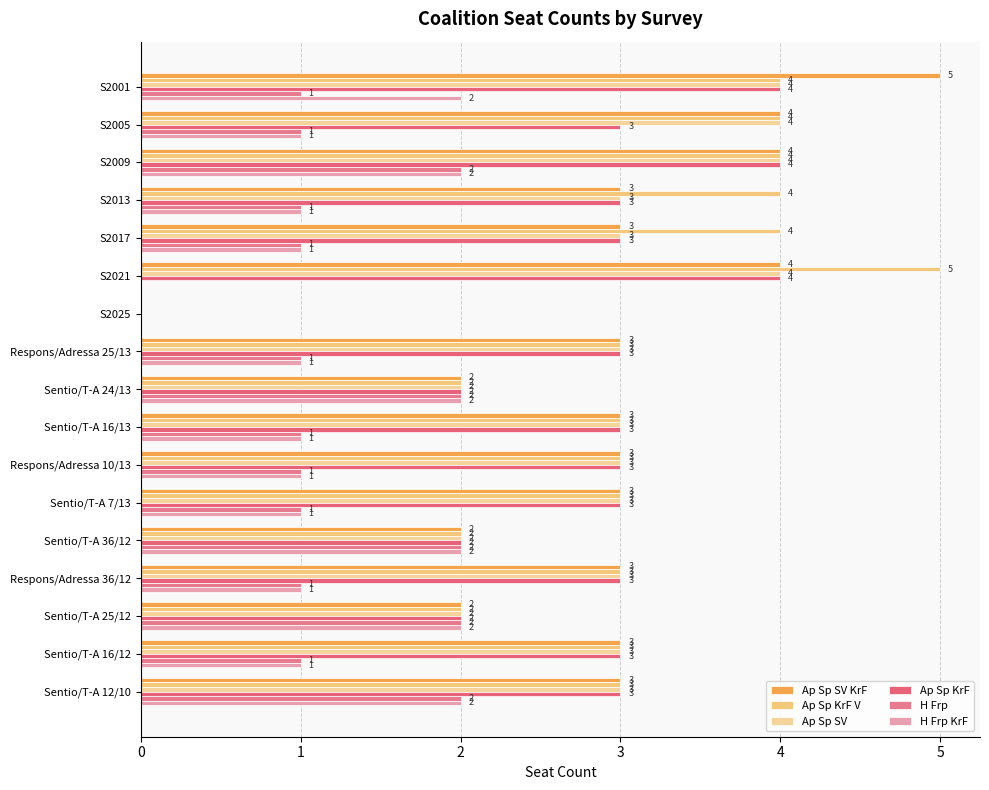

What is the average value of the H Frp KrF series?

1